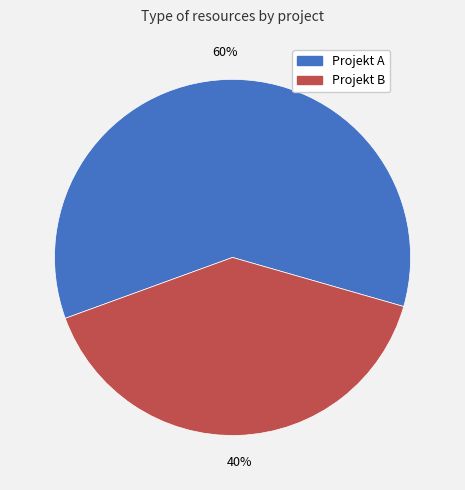

Rank the categories by value from lowest to highest.

Projekt B, Projekt A